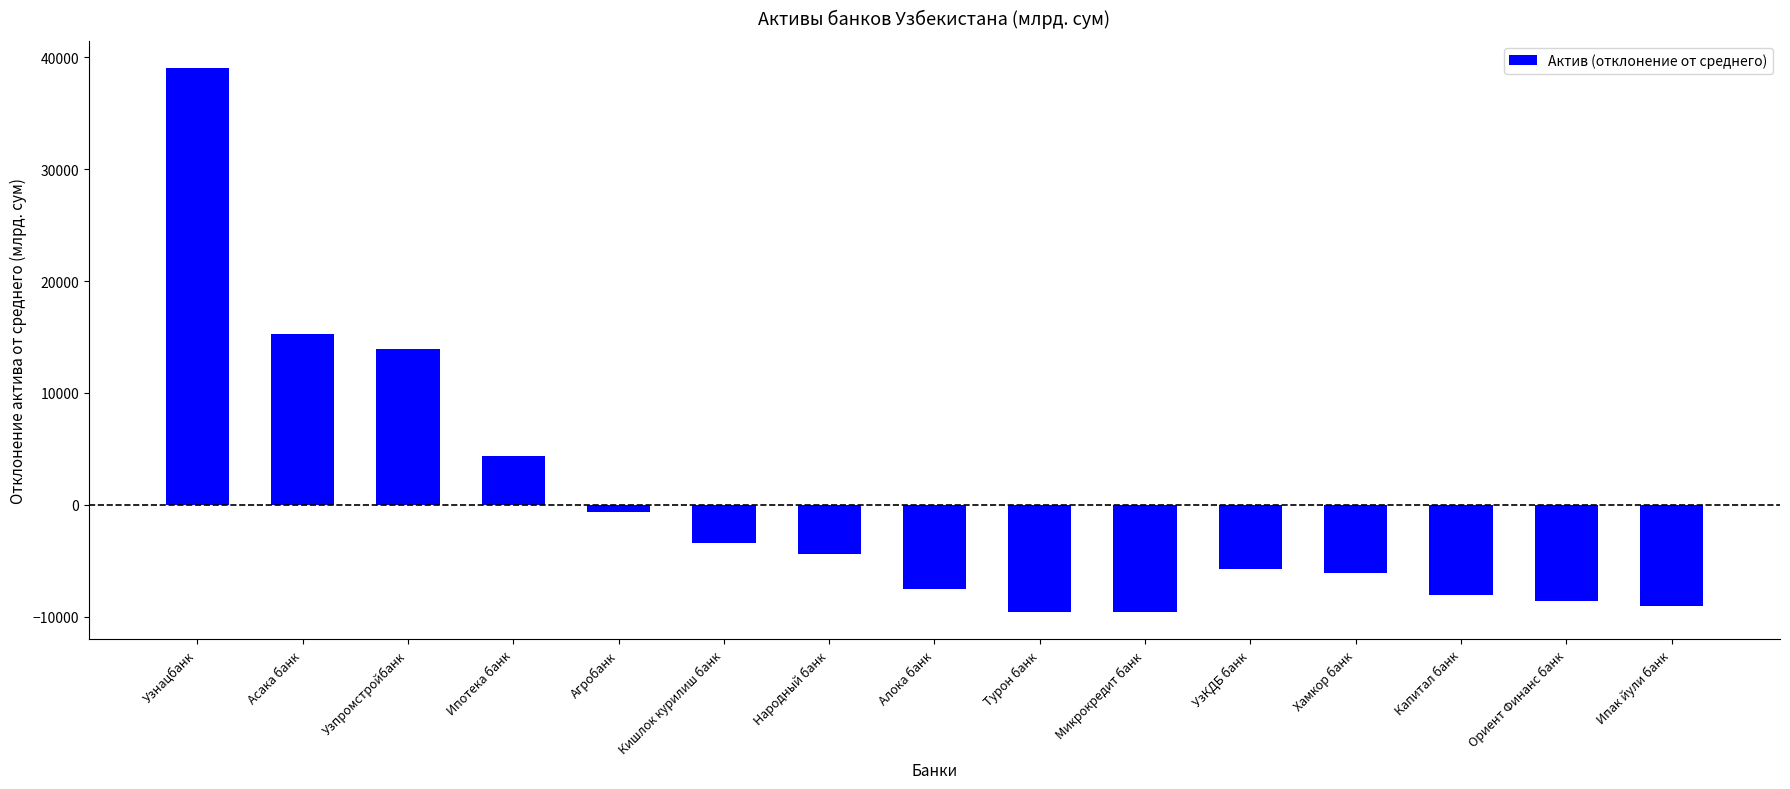

The chart shows a value of -5518.3 at Капитал банк. True or false?

False